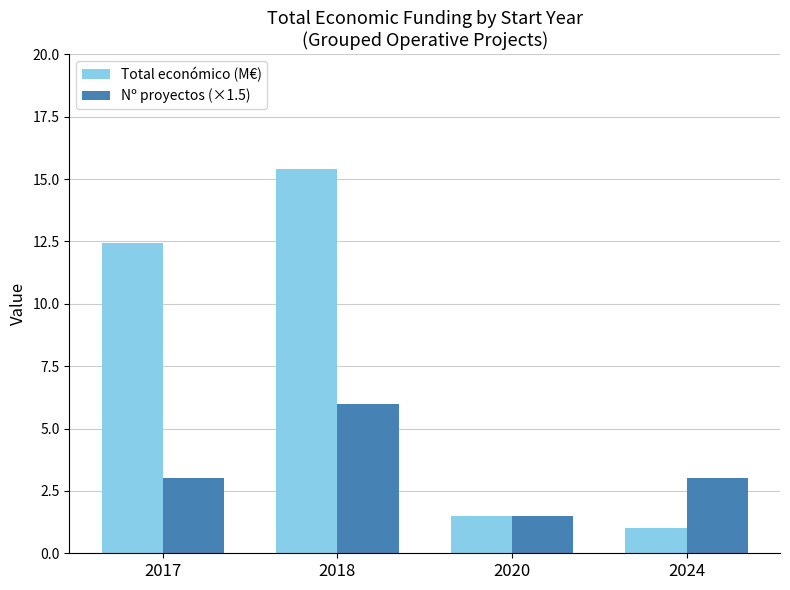

What is the maximum value for Nº proyectos (×1.5)?

6.0